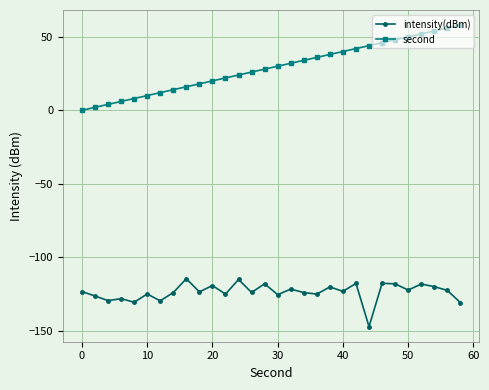

Rank the series by their average value, from highest to lowest.

second, intensity(dBm)